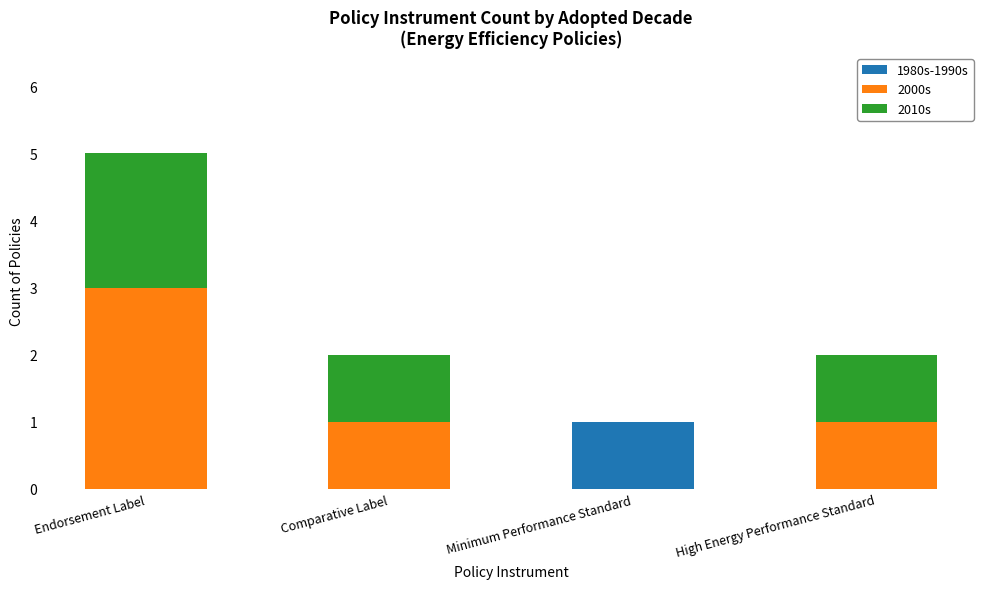

Reading left to right, transcribe the values for 1980s-1990s.

Endorsement Label=0	Comparative Label=0	Minimum Performance Standard=1	High Energy Performance Standard=0